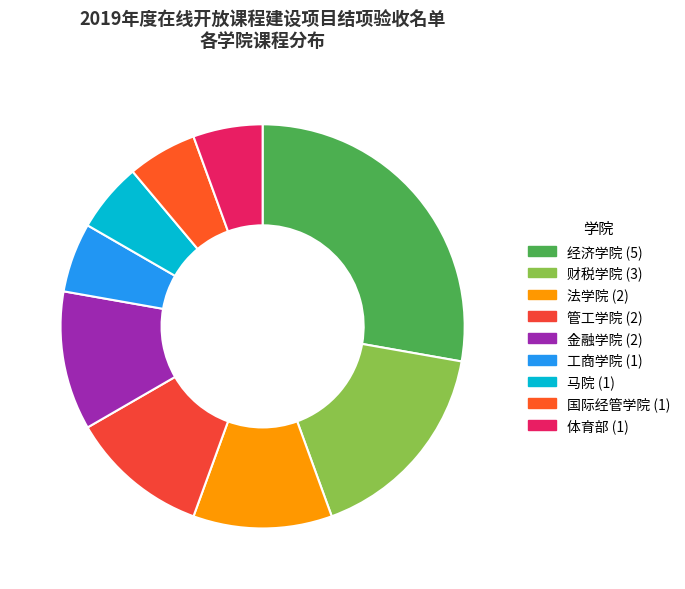

How many slices are in this pie chart?

9